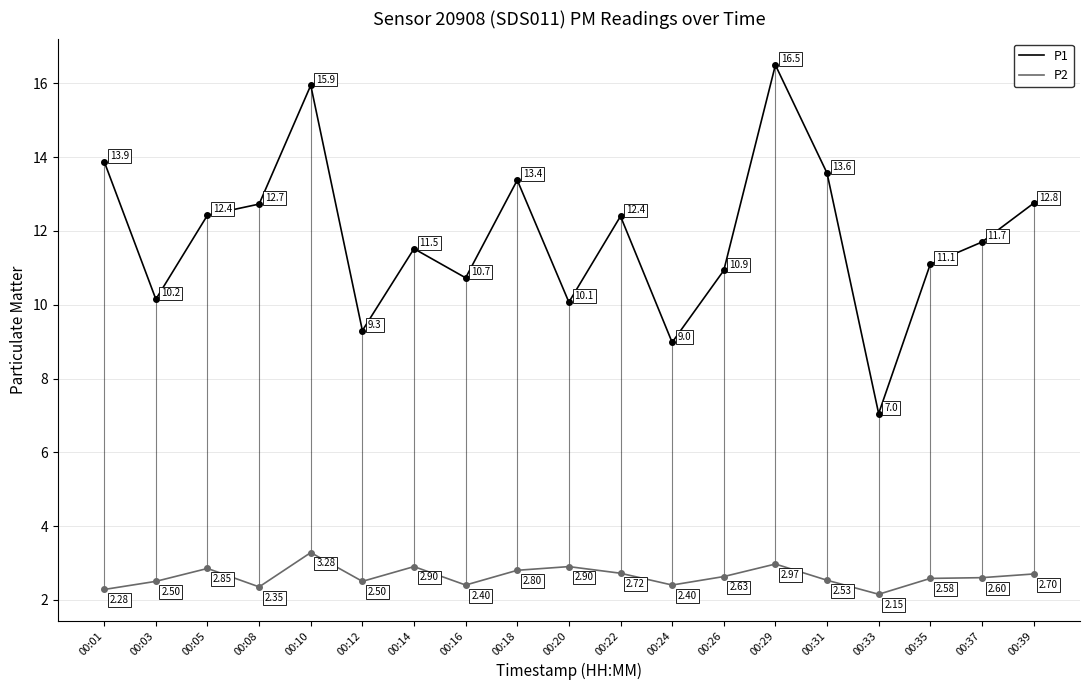

What are all the series names shown in the legend?

P1, P2